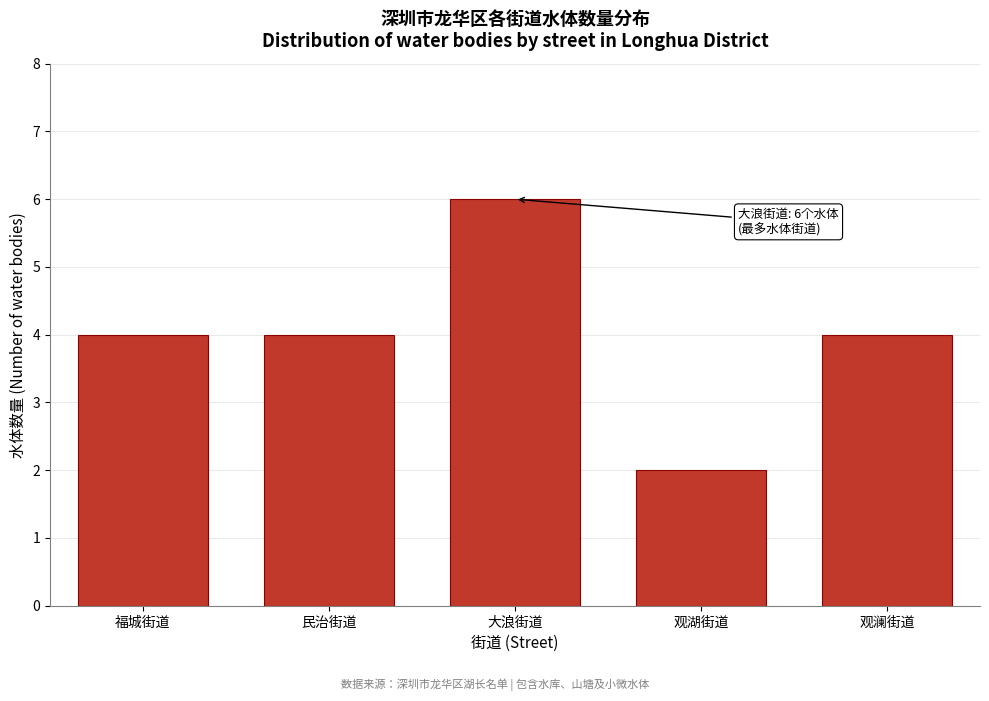

Reading left to right, what are all the values shown in this chart?

4	4	6	2	4